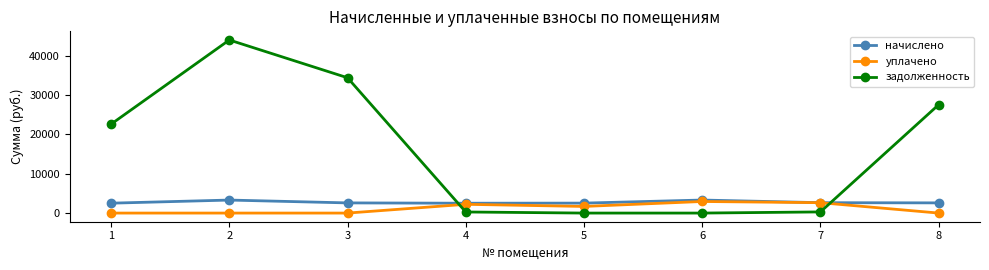

What are all the series names shown in the legend?

начислено, уплачено, задолженность